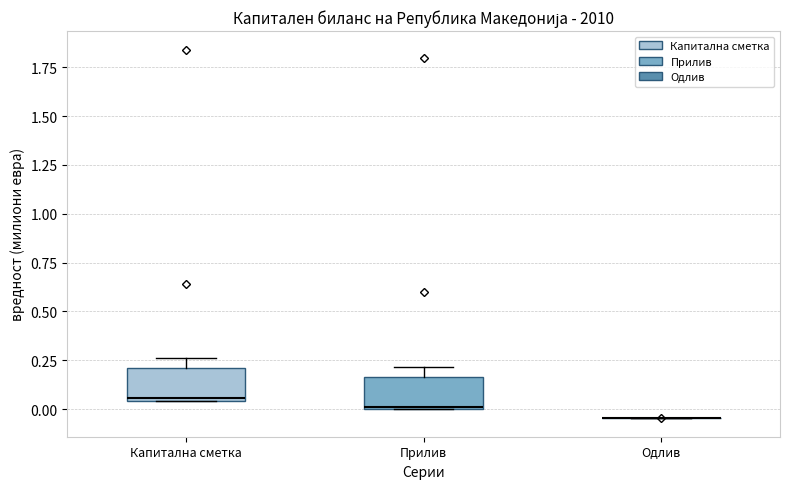

Reading left to right, read every box against the y-axis: the position of its median line, the range the box covers, and the ends of its whiskers. The values are not printed on the chart, so give them approximately, as read against the axis.

Капитална сметка: median 0.05, box 0.05 to 0.20, whiskers 0.05 to 0.25
Прилив: median 0.00, box 0.00 to 0.15, whiskers 0.00 to 0.20
Одлив: box collapsed to a line at -0.05, whiskers -0.05 to -0.05